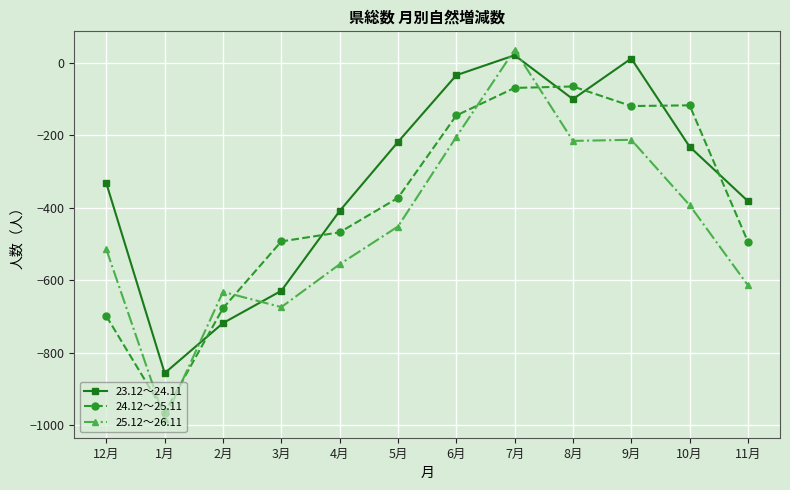

Which series has the largest total across all categories?

23.12～24.11